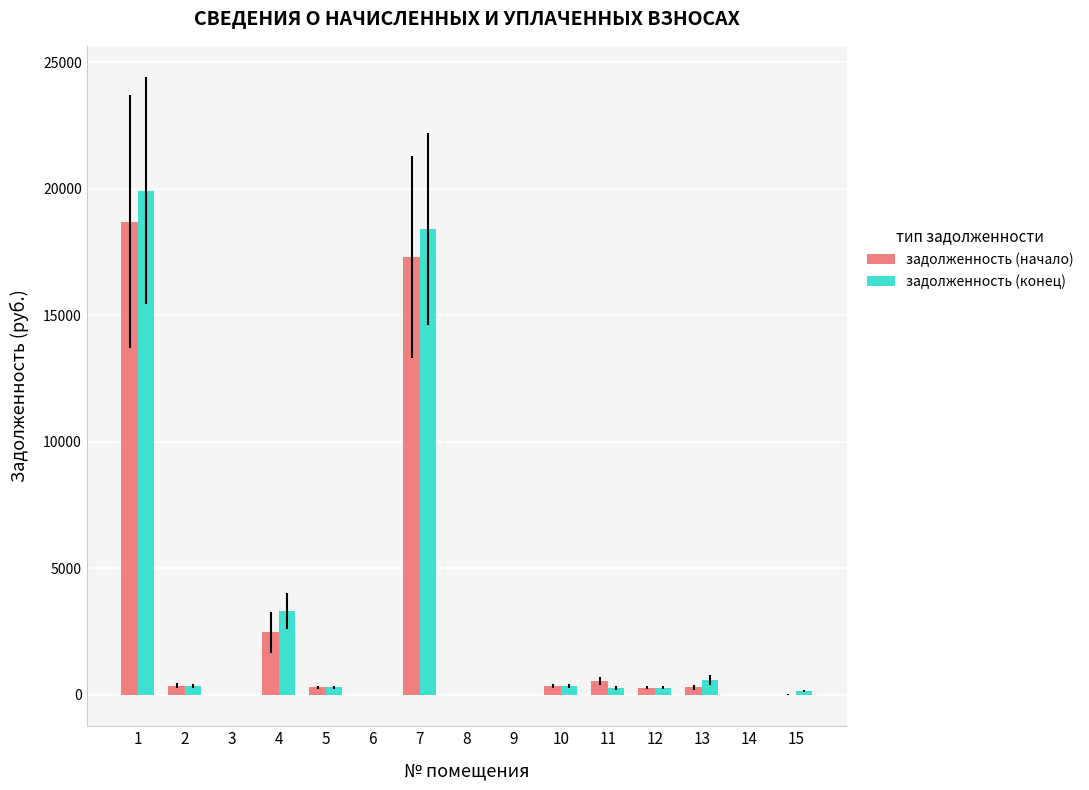

What are all the series names shown in the legend?

задолженность (начало), задолженность (конец)